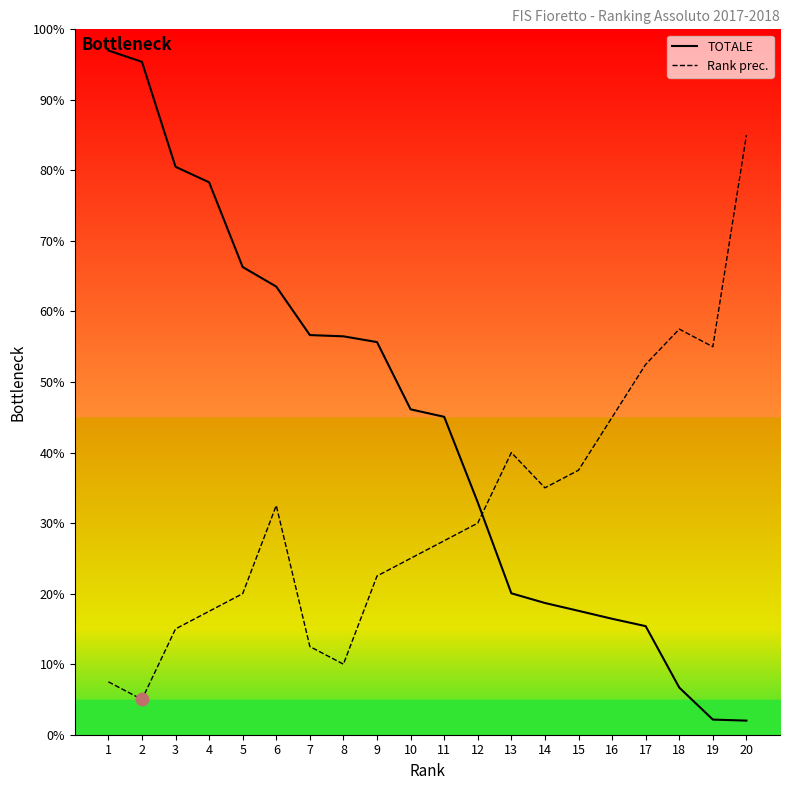

Which series has the widest spread of values?

TOTALE